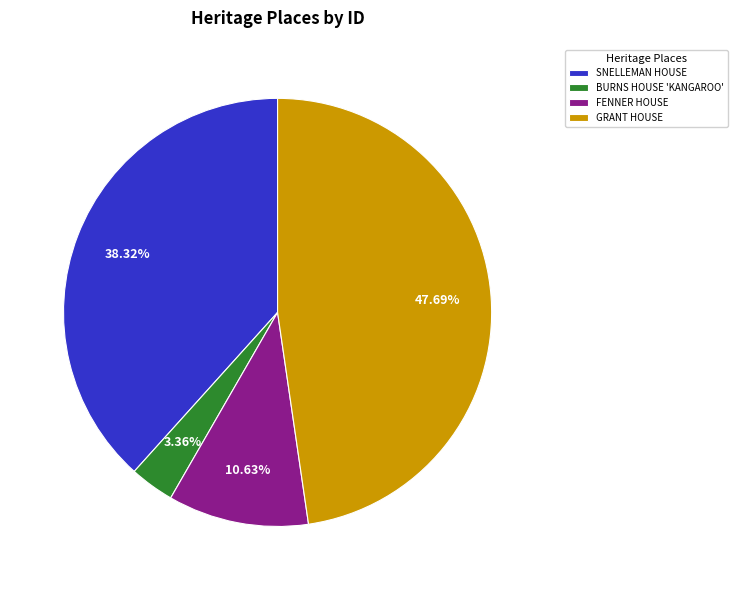

Is there any slice that represents more than half of the pie?

No